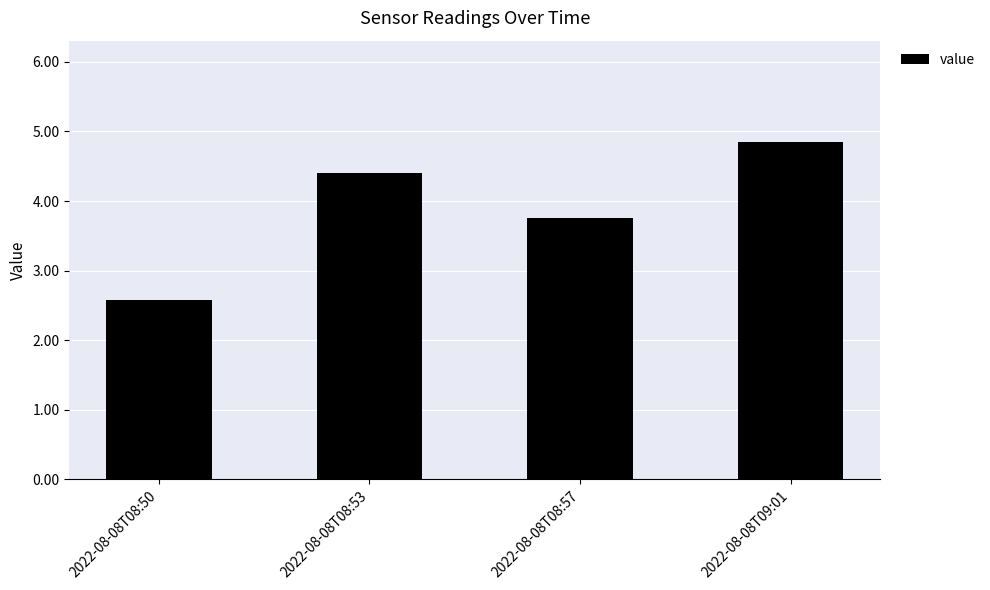

What is the minimum value shown in the chart?

2.6